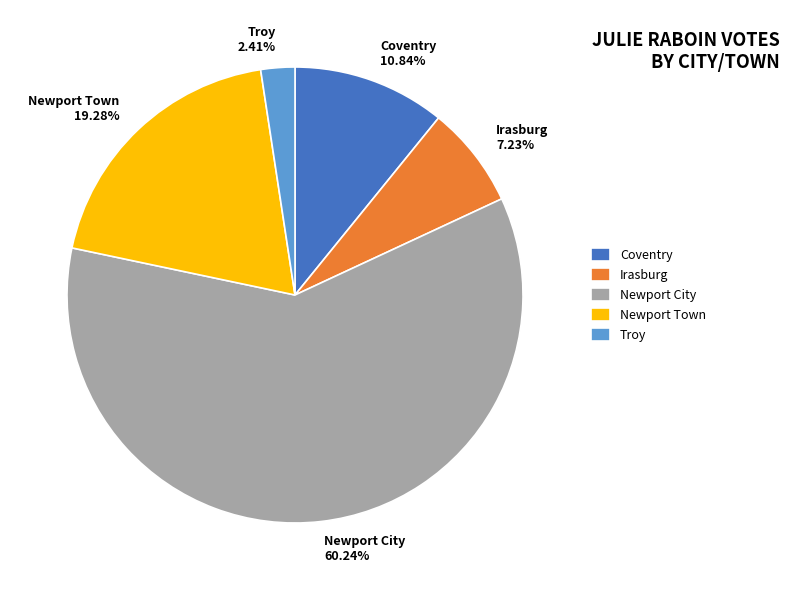

True or false: Irasburg accounts for 7% of the total.

True